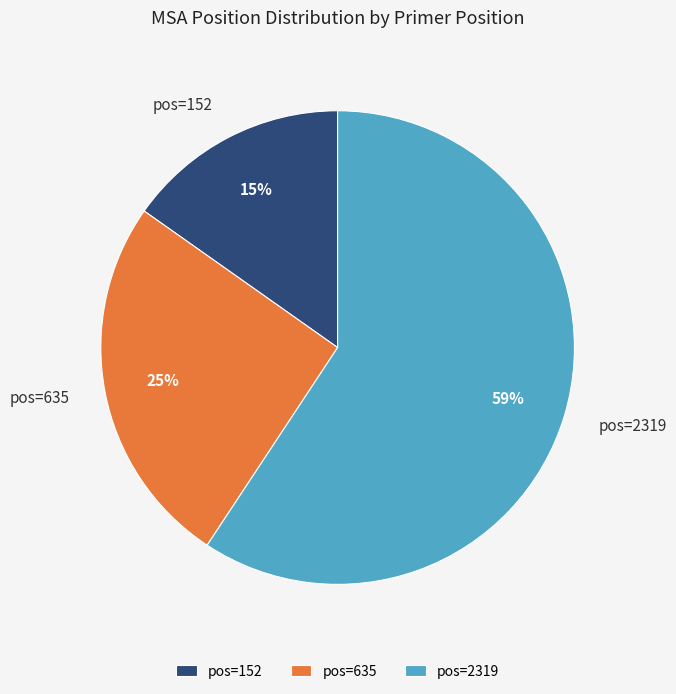

To the nearest percent, what is the difference between the pos=2319 and pos=152 slice percentages?

44%